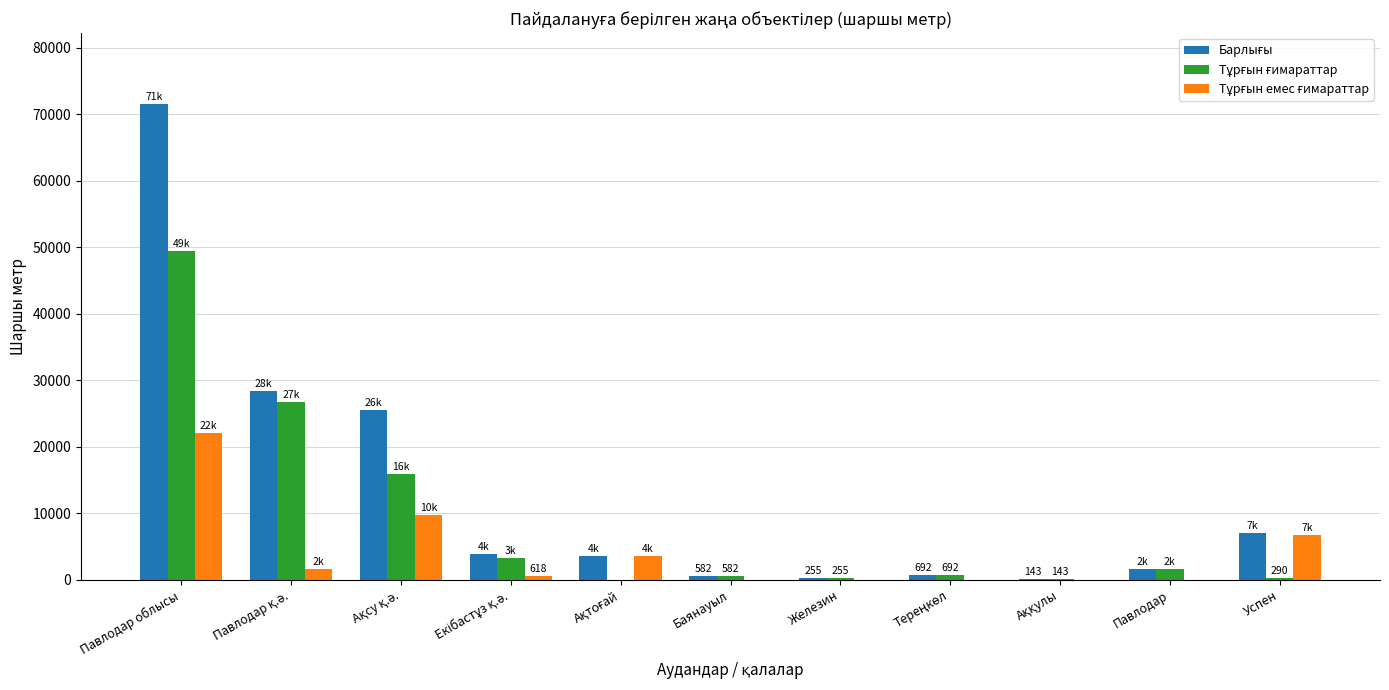

What is the maximum value shown in the chart?

71495